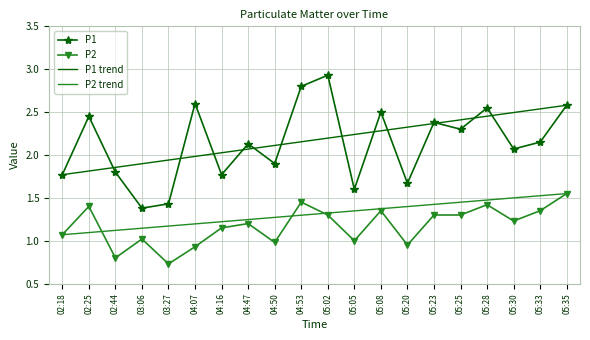

What are all the series names shown in the legend?

P1, P2